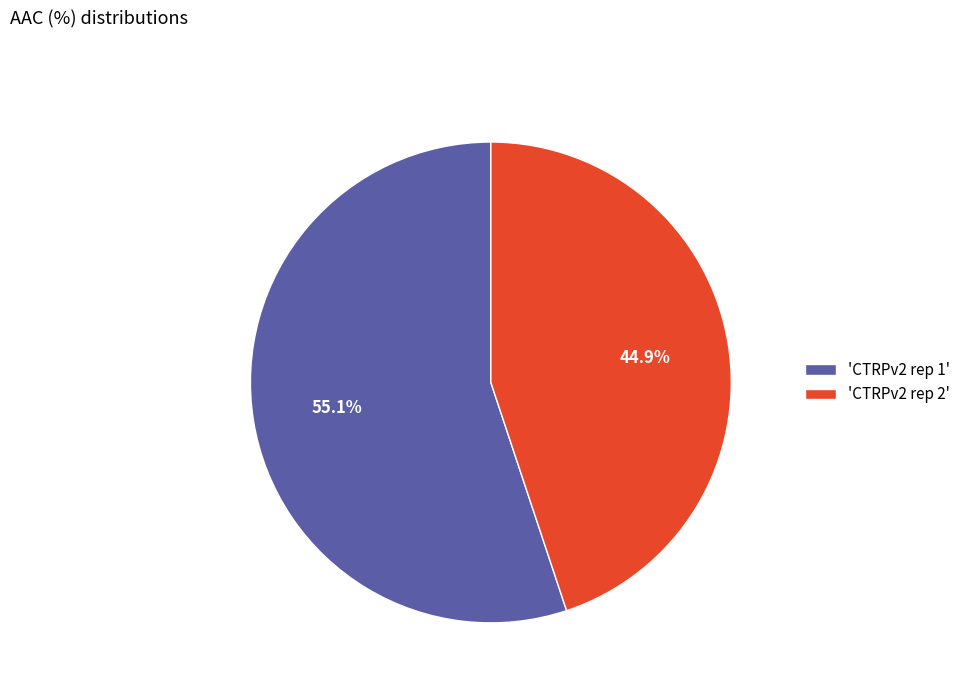

To the nearest percent, what is the average slice percentage?

50%